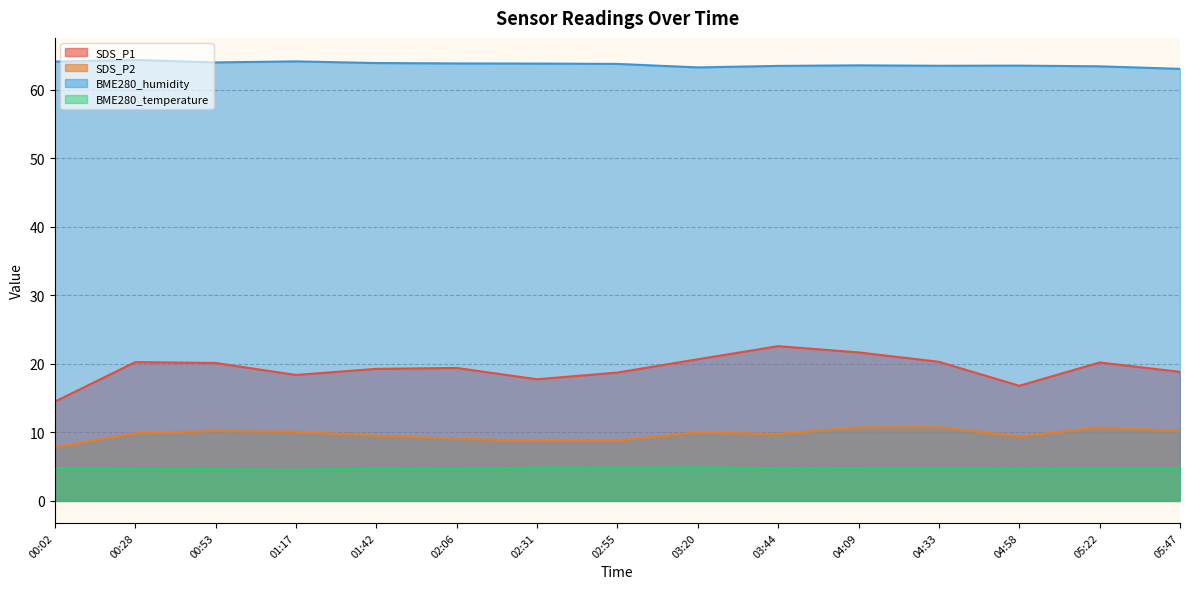

Which category has the lowest value across all series?

01:17